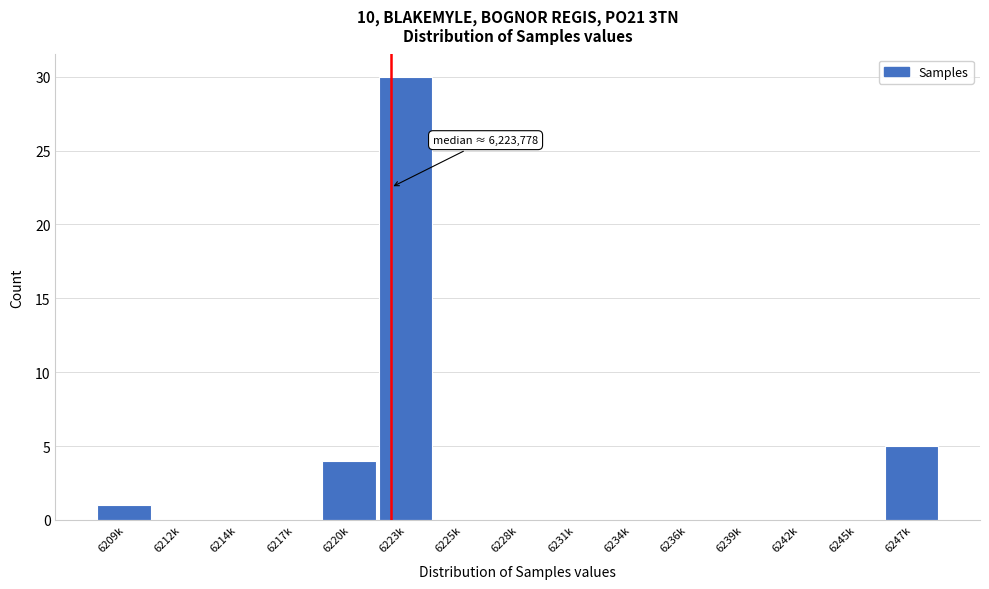

Reading left to right, what are all the values shown in this chart?

6209k=1	6212k=0	6214k=0	6217k=0	6220k=4	6223k=30	6225k=0	6228k=0	6231k=0	6234k=0	6236k=0	6239k=0	6242k=0	6245k=0	6247k=5